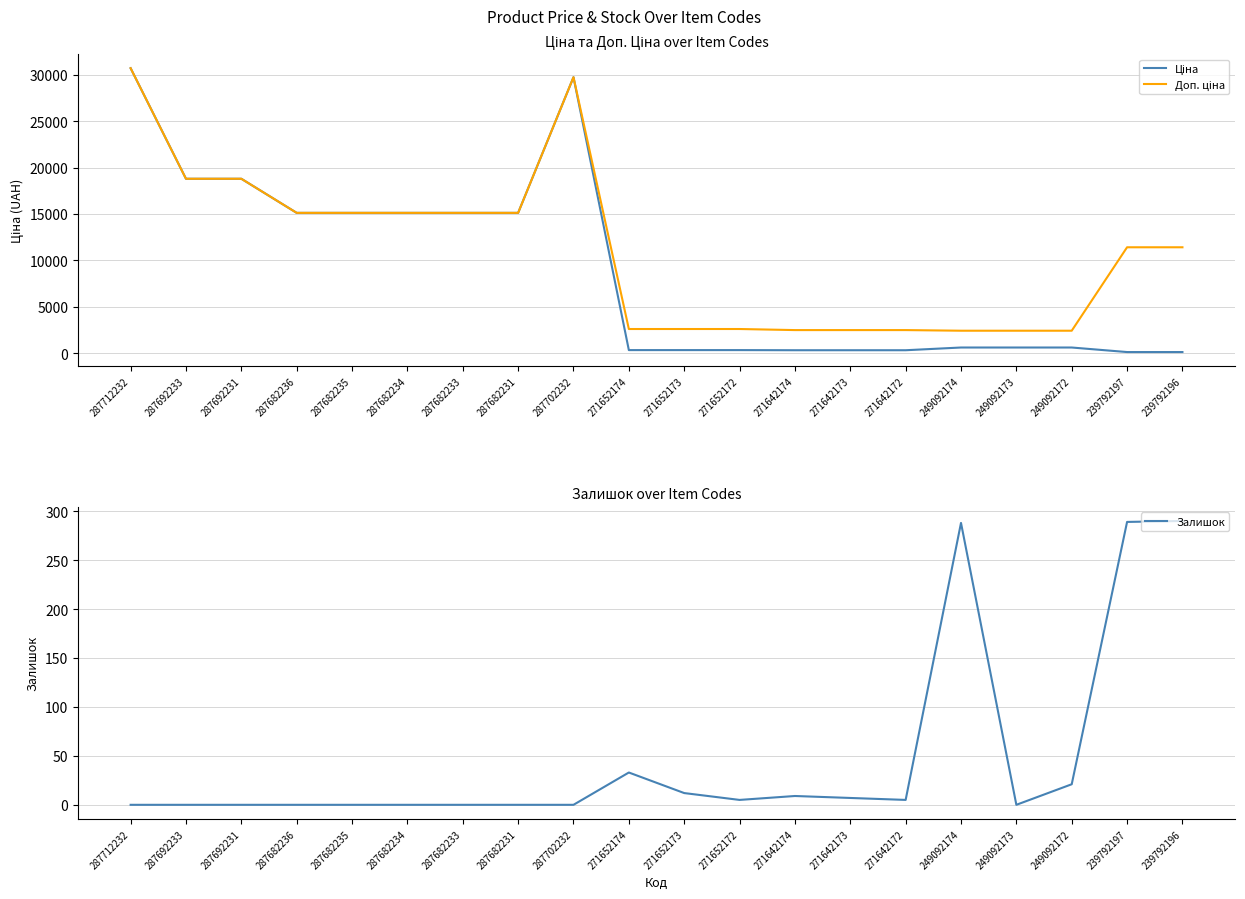

Between 287702232 and 249092172, which series saw the biggest shift?

Ціна